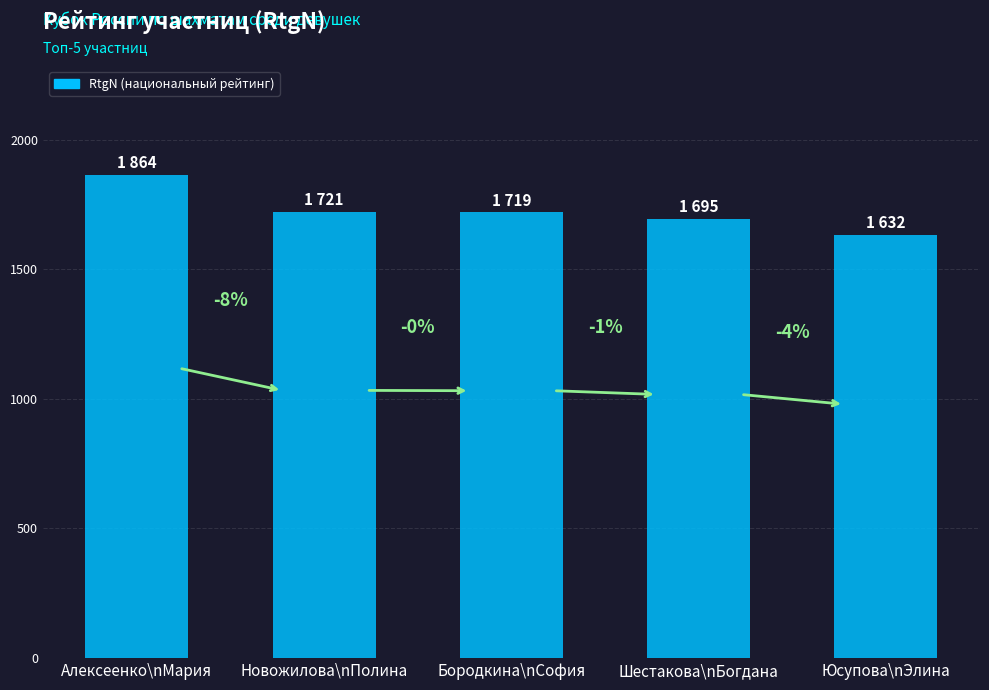

How many bars are there in total?

5